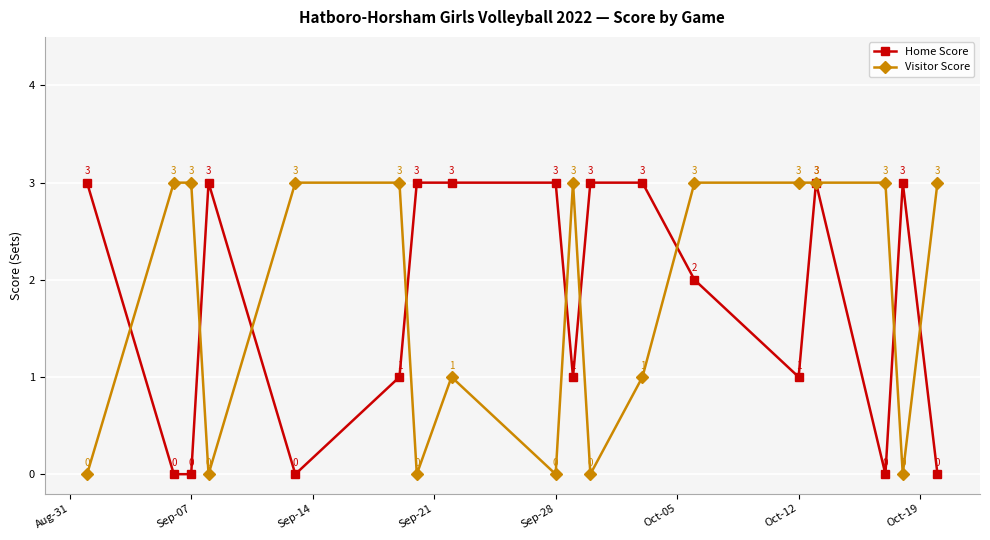

What is the maximum value shown in the chart?

3